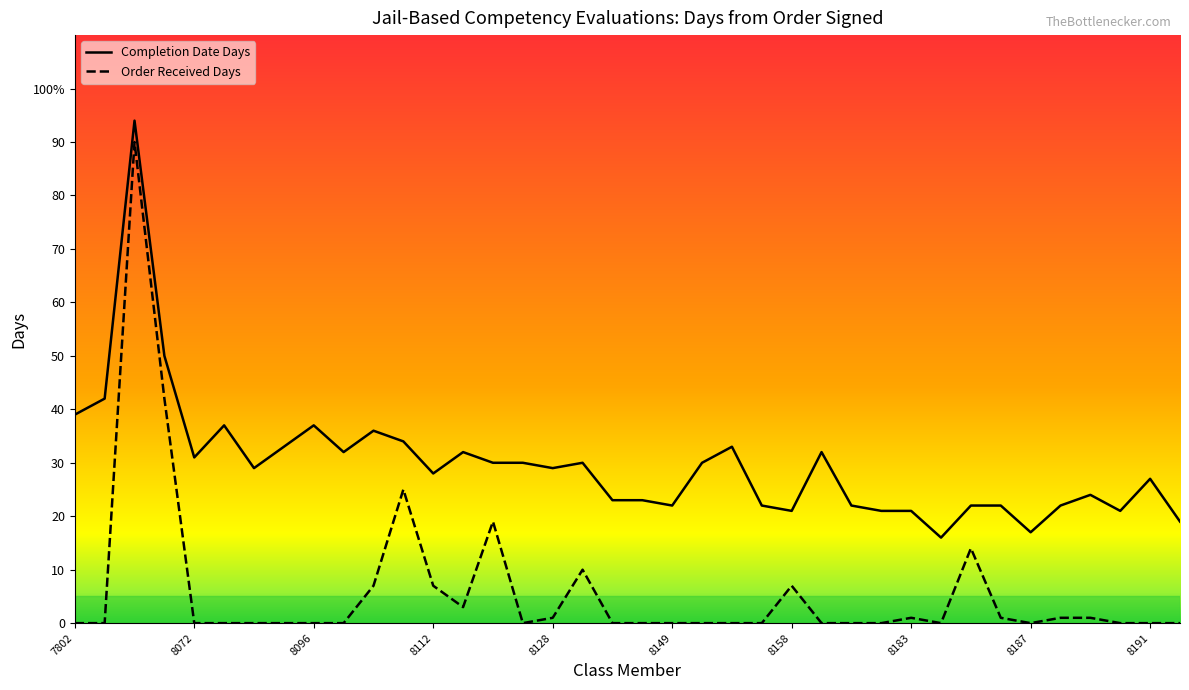

Does the chart display data point markers on the line(s)?

No